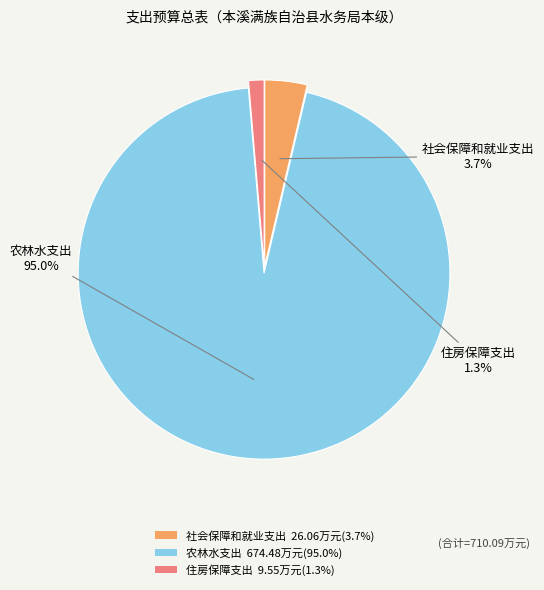

Is there a majority slice in this chart?

Yes